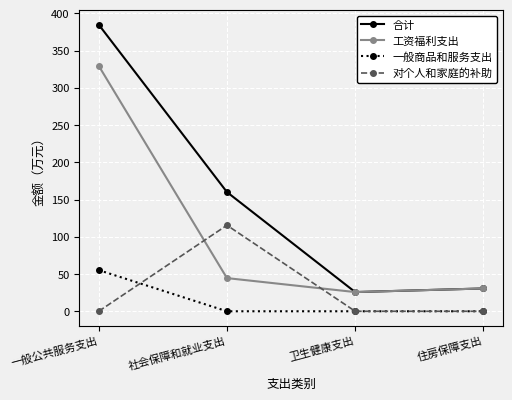

What is the average value of the 合计 series?

150.3